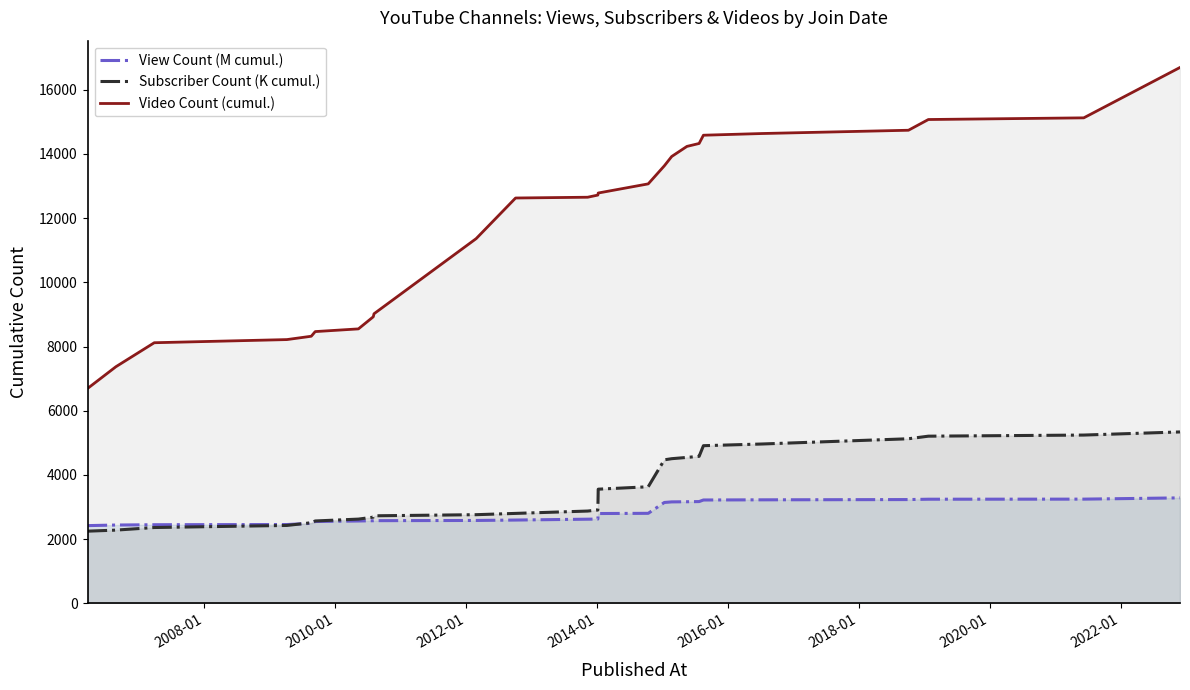

How many data points does each series have?

25